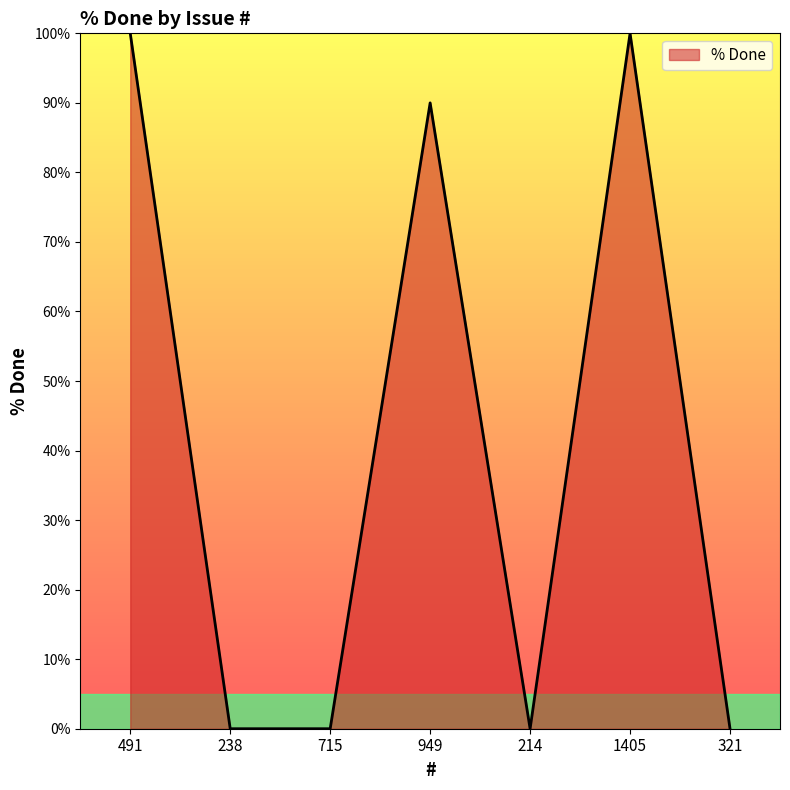

What position from the left is 238?

2